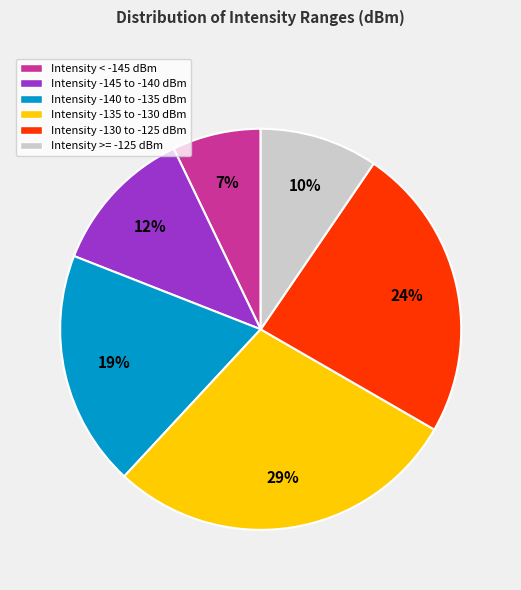

Is the sum of Intensity -130 to -125 dBm and Intensity -145 to -140 dBm greater than half?

No